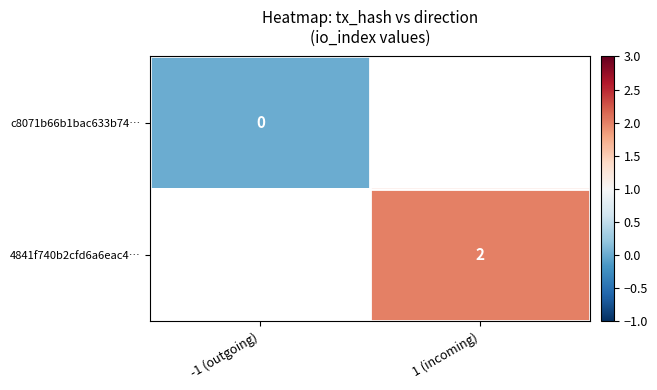

At how many categories does at least one series exceed 1?

1